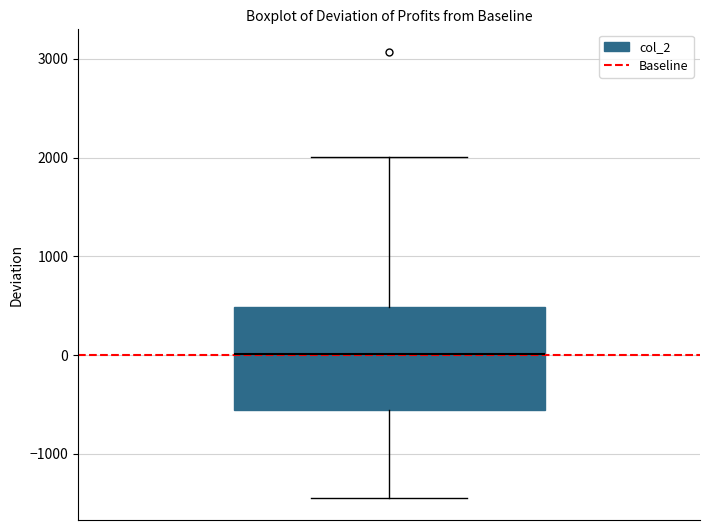

Transcribe this box plot: give where the median line is, the range the box spans, and where the two whiskers end, as read against the y-axis. The values are not printed on the chart, so give them approximately, as read against the axis.

median 0, box -600 to 500, whiskers -1400 to 2000